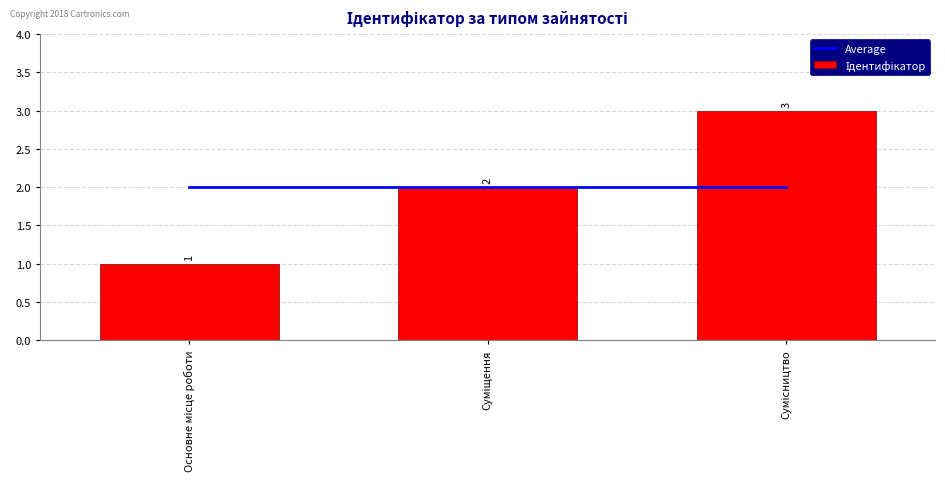

Where is Ідентифікатор nearest to the value 2?

Суміщення